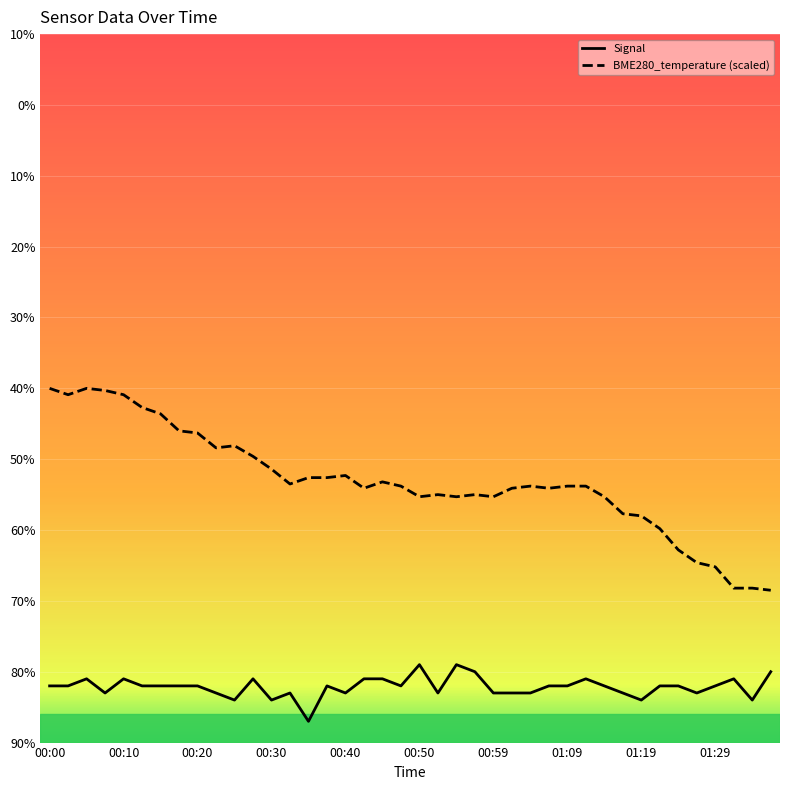

Reading left to right, list all the values displayed in this chart.

BME280_temperature: -40.0	-40.9	-40.0	-40.3	-40.9	-42.7	-43.6	-46.0	-46.3	-48.4	-48.1	-49.6	-51.4	-53.5	-52.6	-52.6	-52.3	-54.1	-53.2	-53.8	-55.3	-55.0	-55.3	-55.0	-55.3	-54.1	-53.8	-54.1	-53.8	-53.8	-55.3	-57.7	-58.0	-59.8	-62.8	-64.6	-65.2	-68.2	-68.2	-68.5
Signal: -82.0	-82.0	-81.0	-83.0	-81.0	-82.0	-82.0	-82.0	-82.0	-83.0	-84.0	-81.0	-84.0	-83.0	-87.0	-82.0	-83.0	-81.0	-81.0	-82.0	-79.0	-83.0	-79.0	-80.0	-83.0	-83.0	-83.0	-82.0	-82.0	-81.0	-82.0	-83.0	-84.0	-82.0	-82.0	-83.0	-82.0	-81.0	-84.0	-80.0